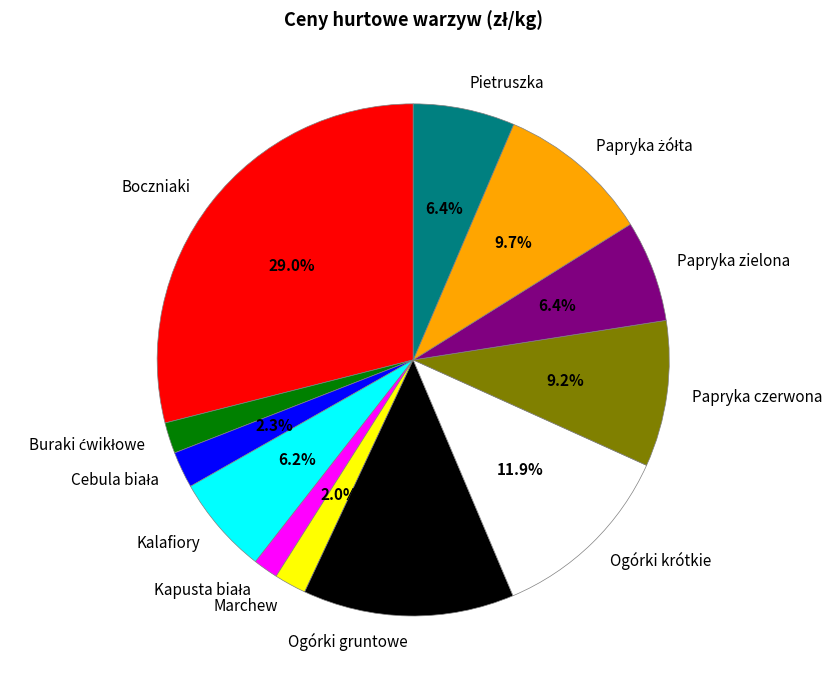

What percentage is the Papryka zielona slice, to the nearest percent?

6%